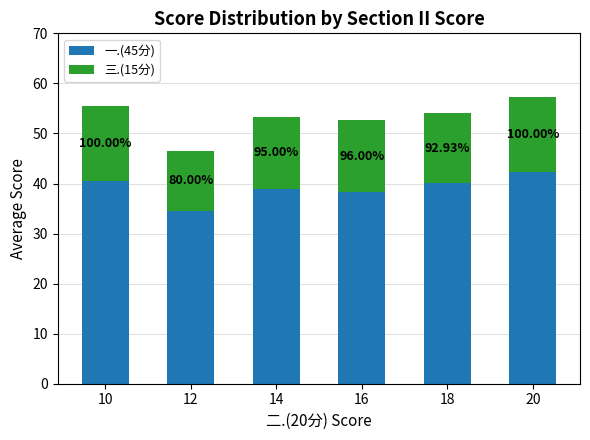

Is it true that 一.(45分) equals 34.5 at 12?

True